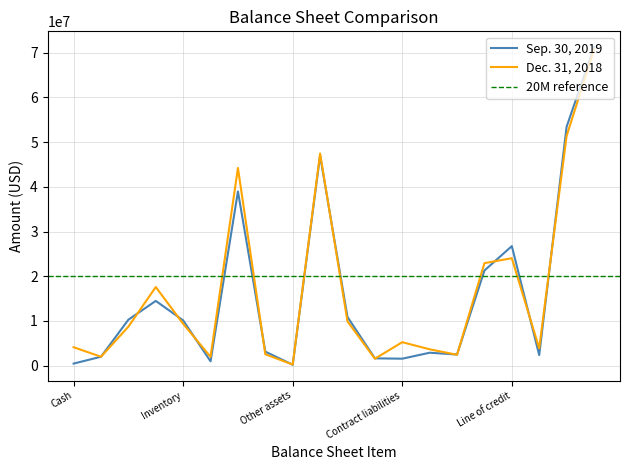

What position from the right is Cash?

20